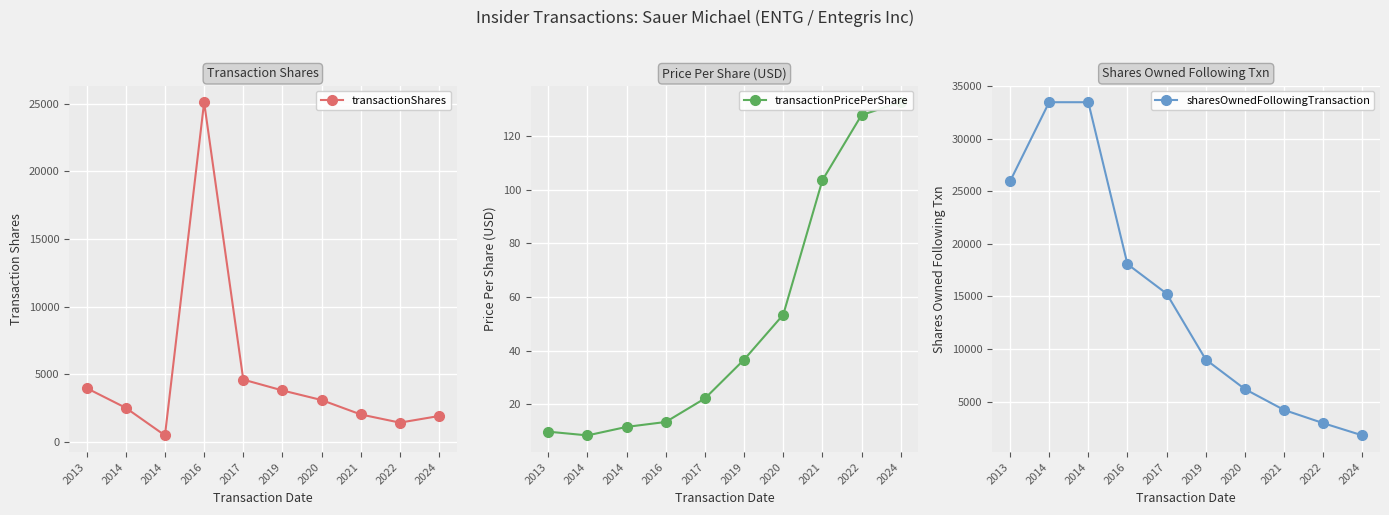

How many values in the transactionShares series exceed 3078?

4